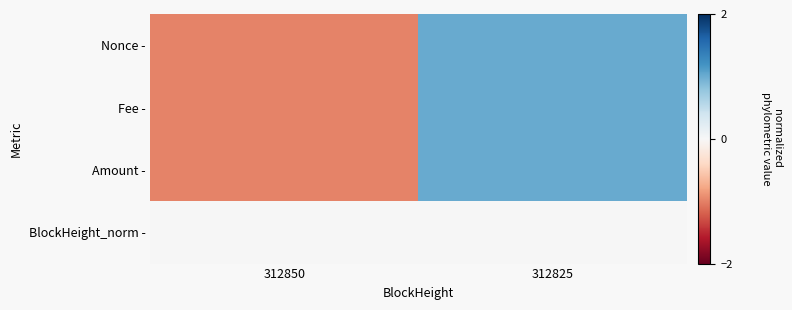

Reading right to left, list all the values displayed in this chart.

Nonce -: 312825=1.0	312850=-1.0
Fee -: 312825=1.0	312850=-1.0
Amount -: 312825=1.0	312850=-1.0
BlockHeight_norm -: 312825=0.0	312850=0.0